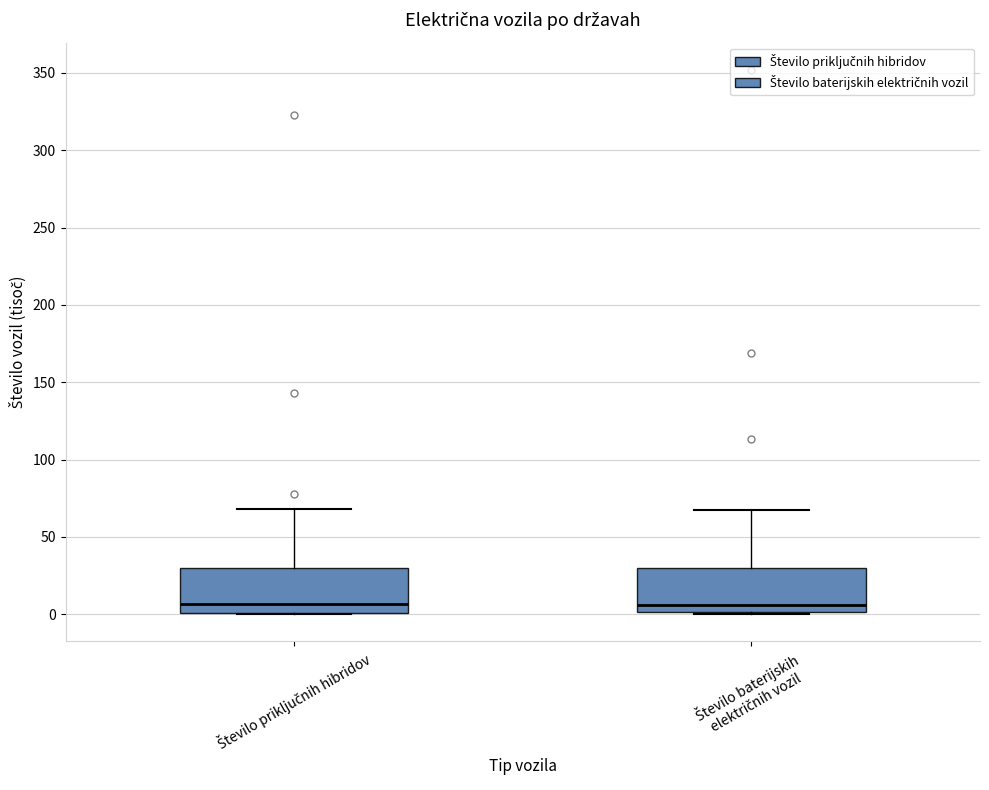

Where does the median line of the box for Število baterijskih električnih vozil sit on the y-axis? The values are not printed on the chart, so give them approximately, as read against the axis.

5